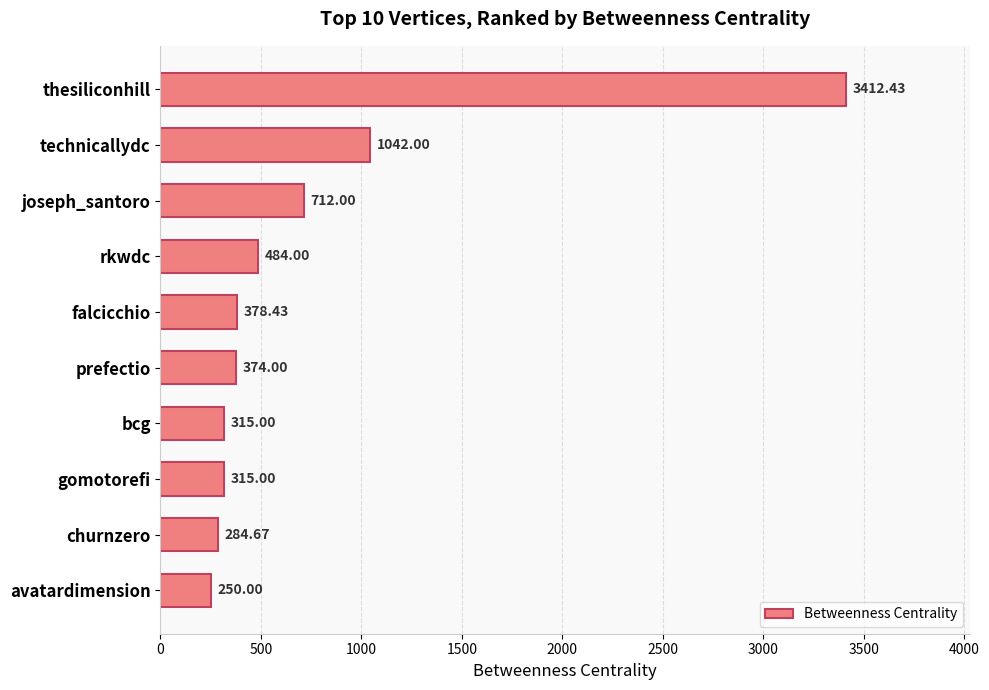

What is the greatest value displayed?

3412.4